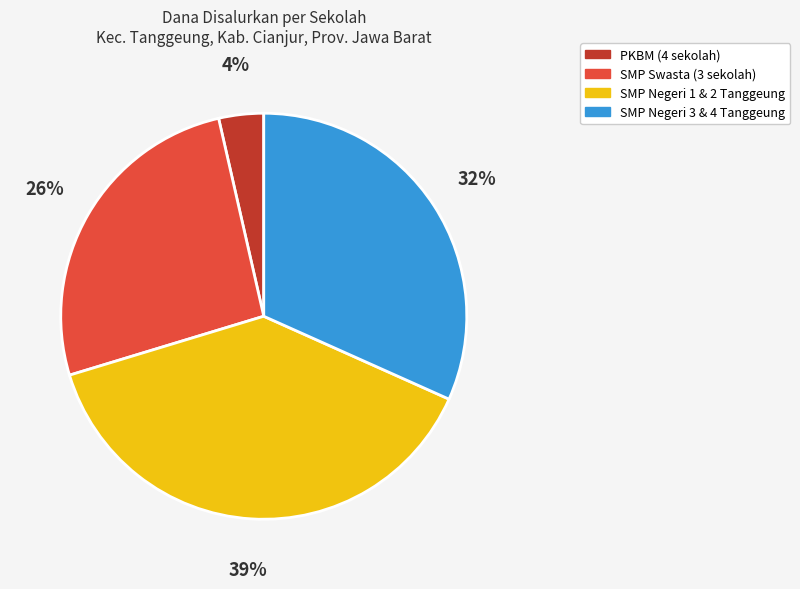

To the nearest percent, what percentage of the pie is SMP Negeri 3 & 4 Tanggeung?

32%